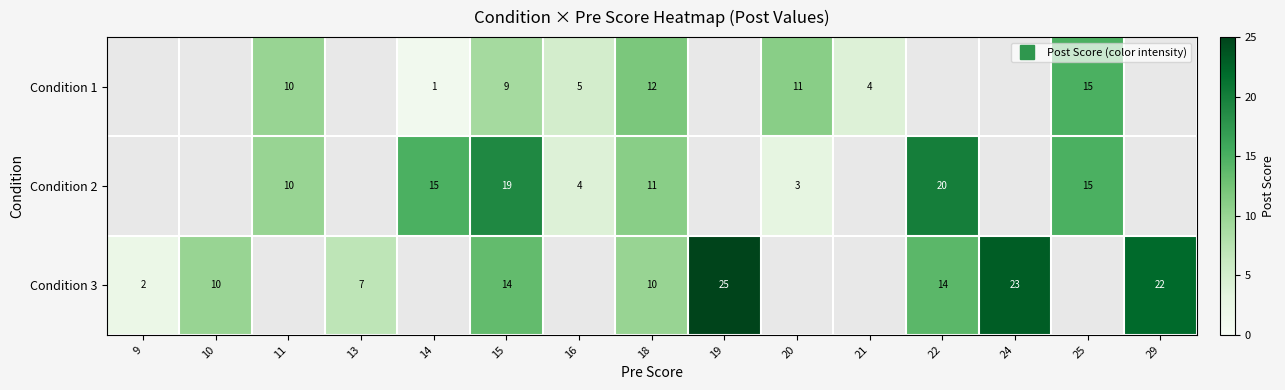

What is the maximum value shown in the chart?

25.0